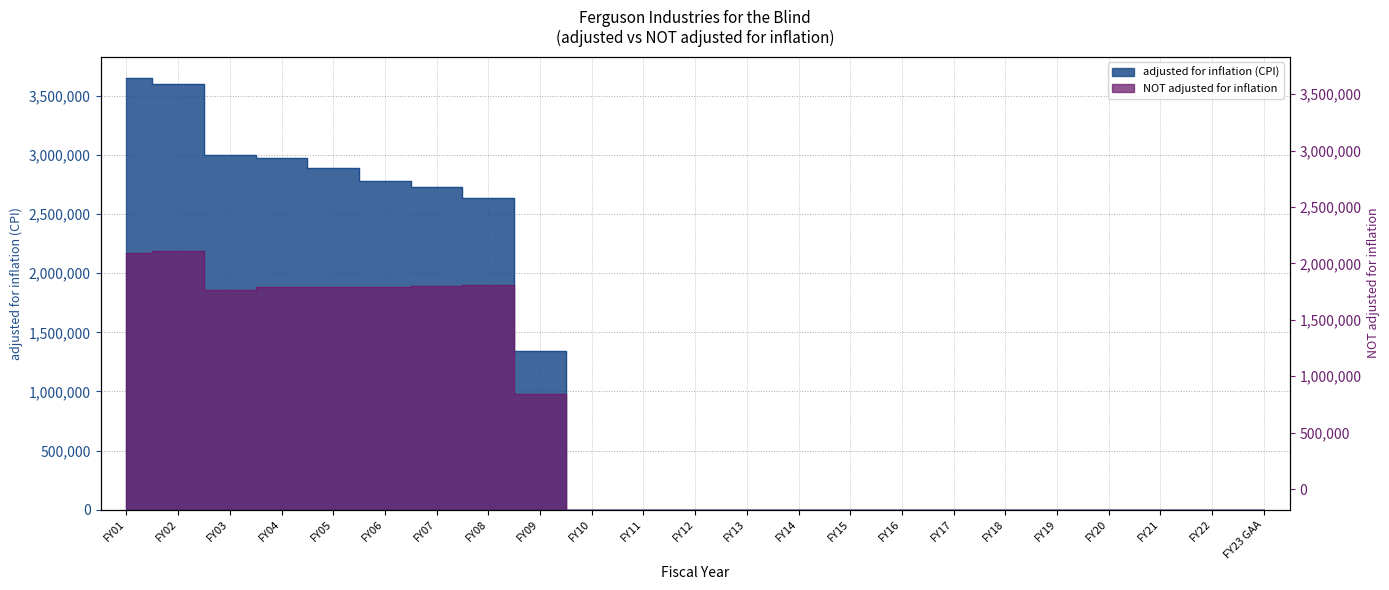

Which series has the largest range (max minus min)?

adjusted for inflation (CPI)